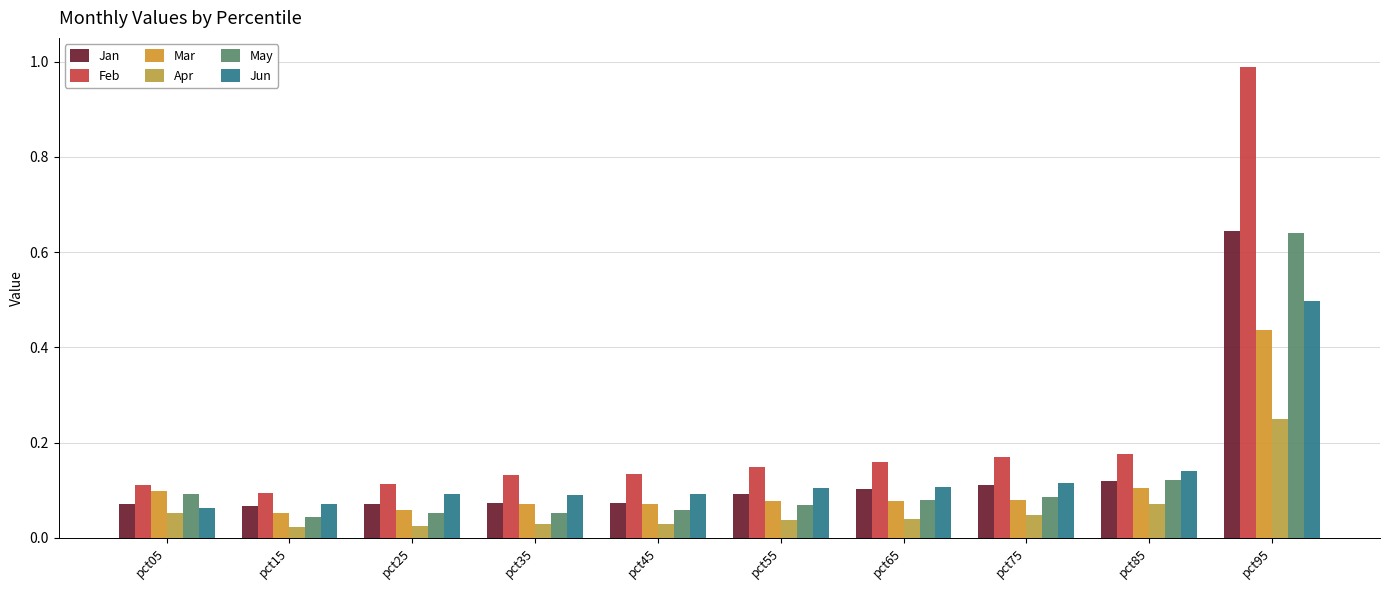

What is the total value across all series at pct35?

0.4